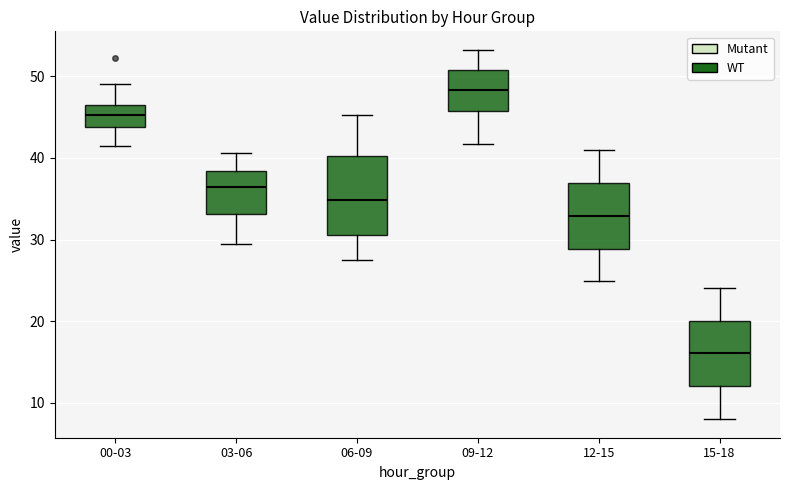

Which box is the tallest, from its lower edge to its upper edge?

06-09